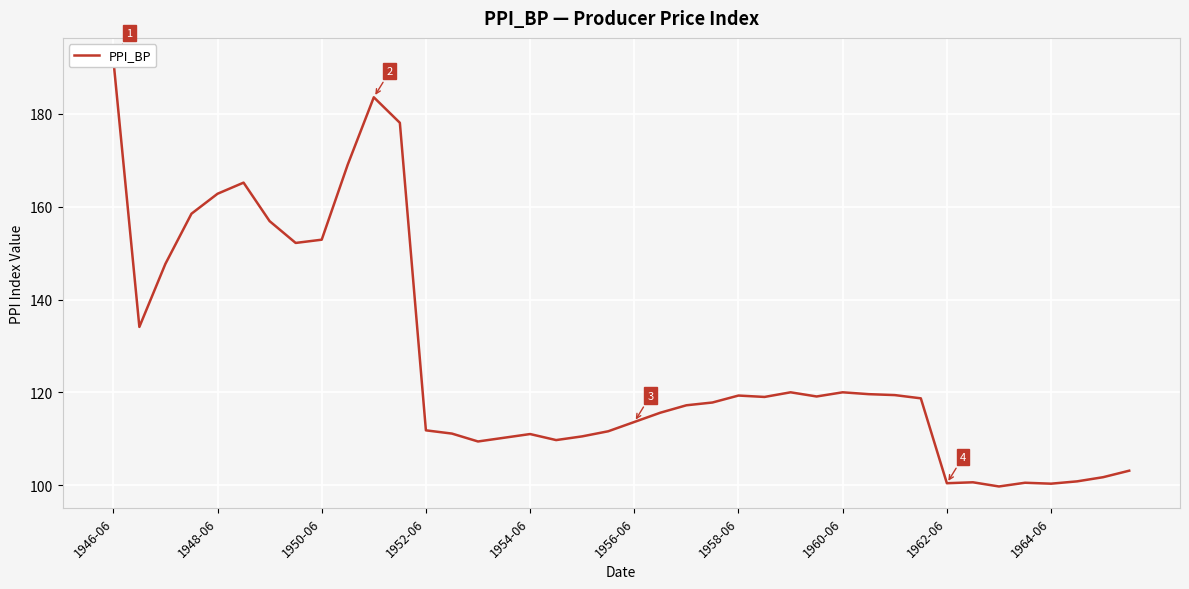

Which has a higher value, 17 or 37?

17